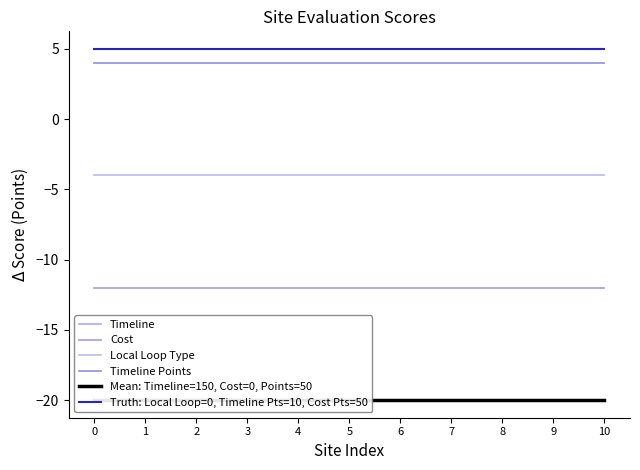

True or false: Timeline has more than 2 points higher than both neighbors.

False